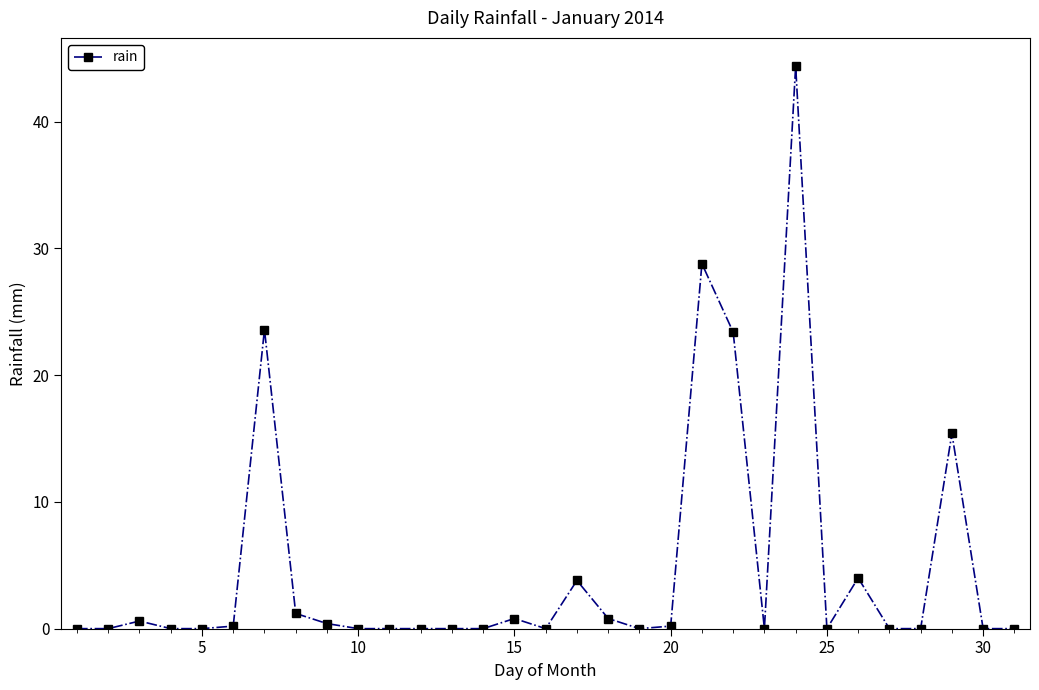

What is the difference between the maximum and minimum values?

44.4